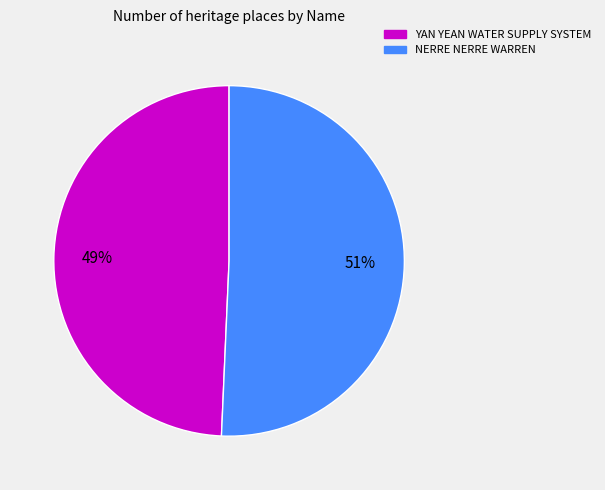

Which category has the smallest portion of the pie?

YAN YEAN WATER SUPPLY SYSTEM